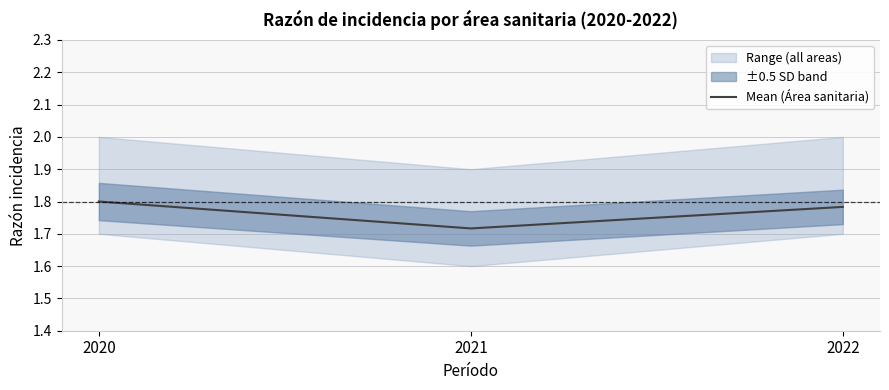

The chart shows a value of 1.0 at 2022. True or false?

False